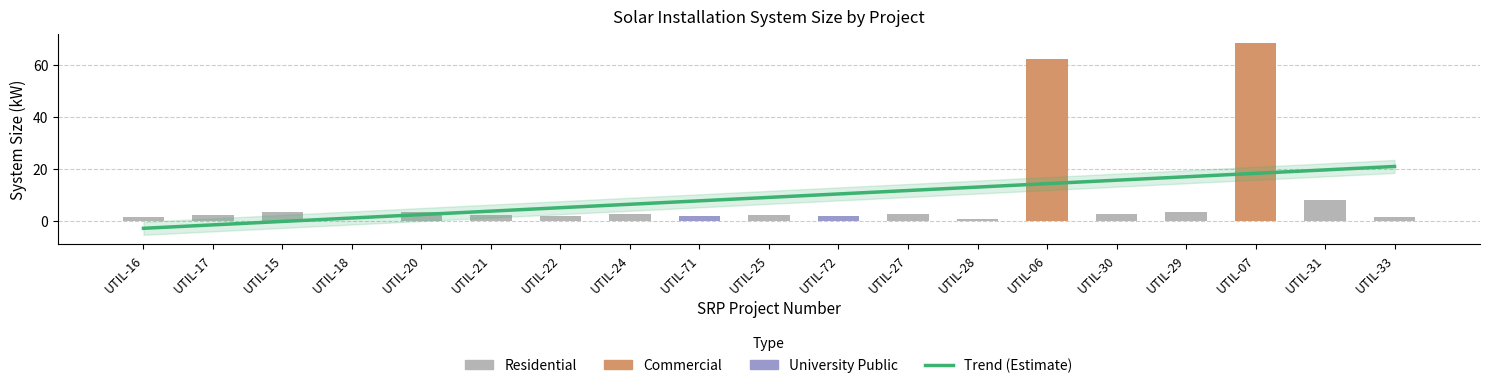

At which category does the chart reach its peak across all series?

UTIL-07